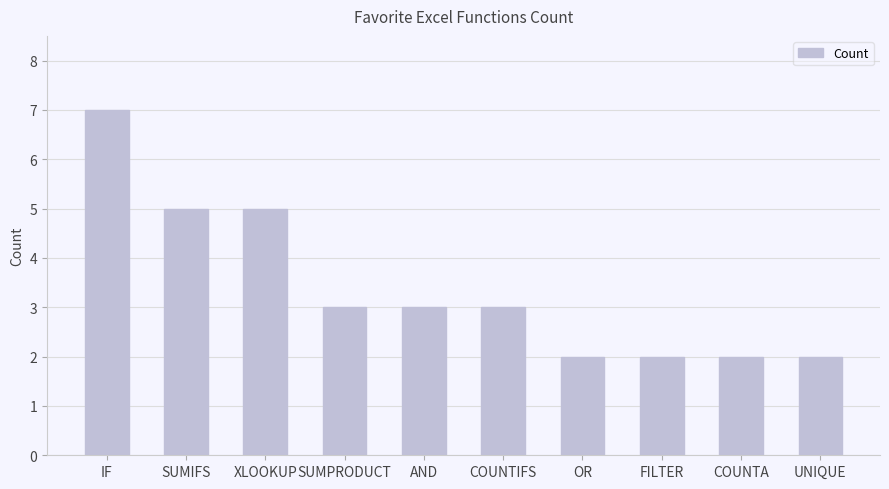

Is it true that the value at SUMIFS is 3?

False